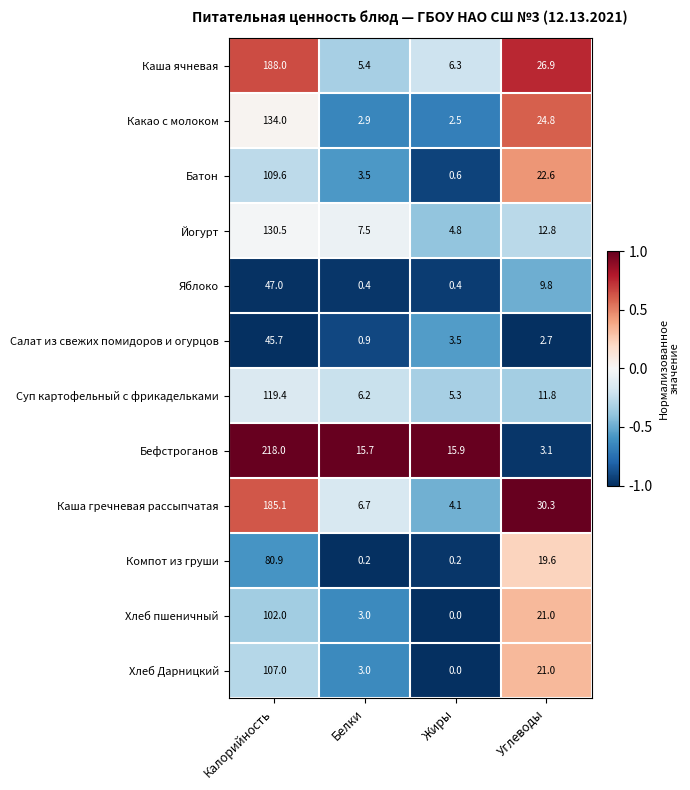

True or false: Бефстроганов has a value of 3.1 at Углеводы.

True